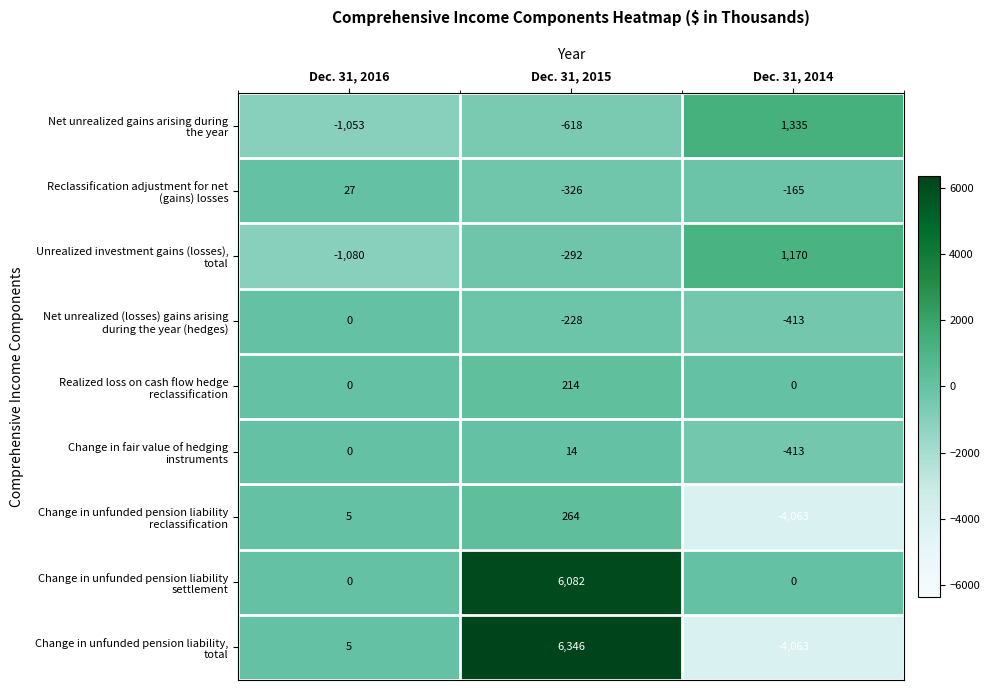

What is the difference between the highest and lowest values at Dec. 31, 2014?

5398